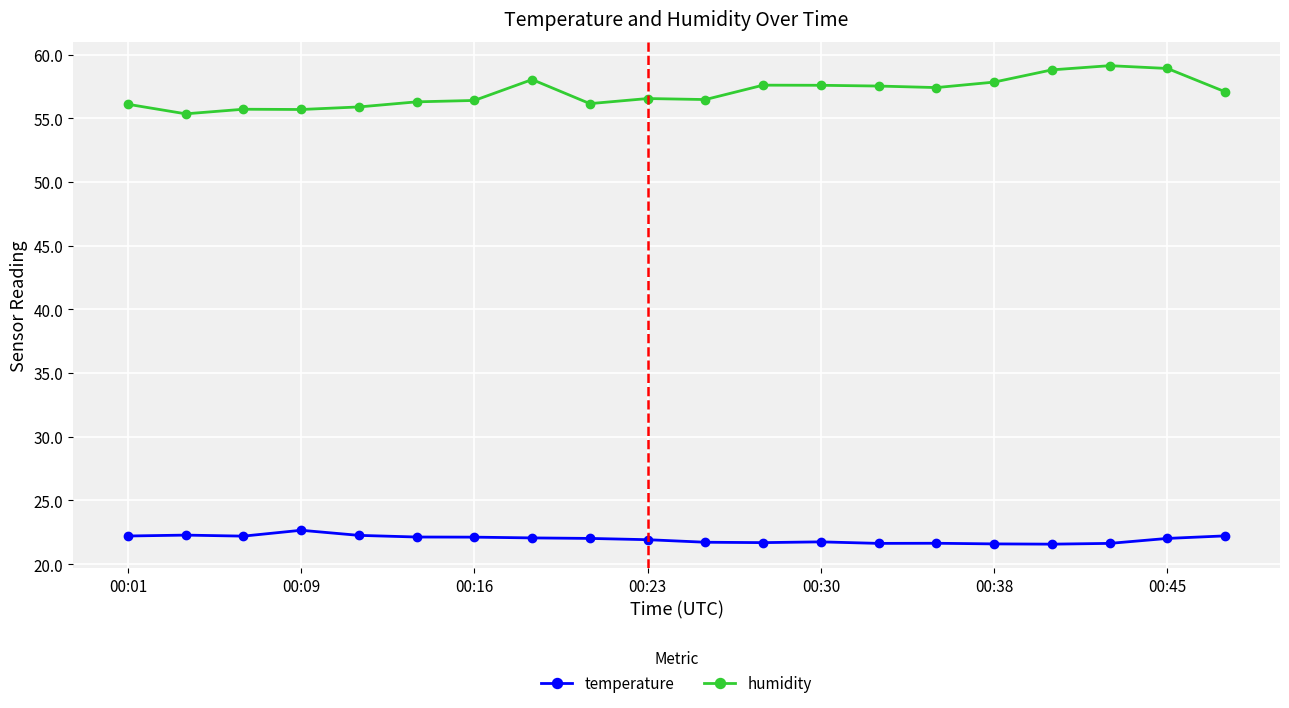

True or false: temperature has more than 0 interior local peaks.

True